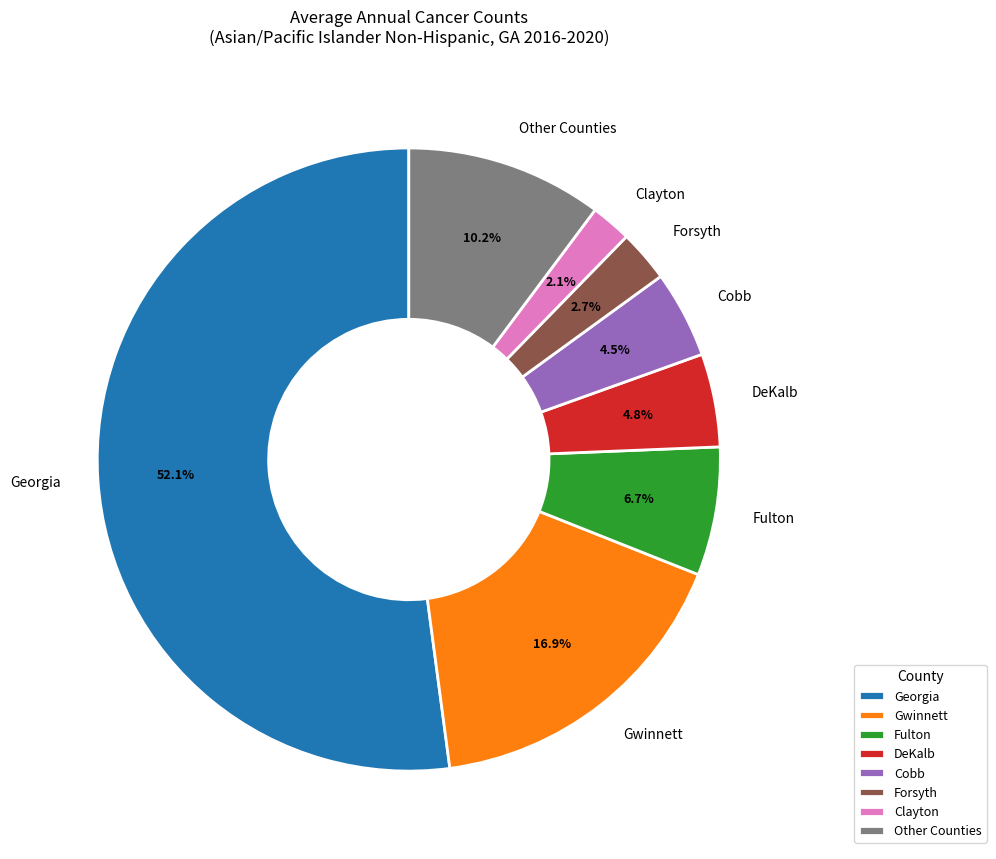

Is there any slice that represents more than half of the pie?

Yes